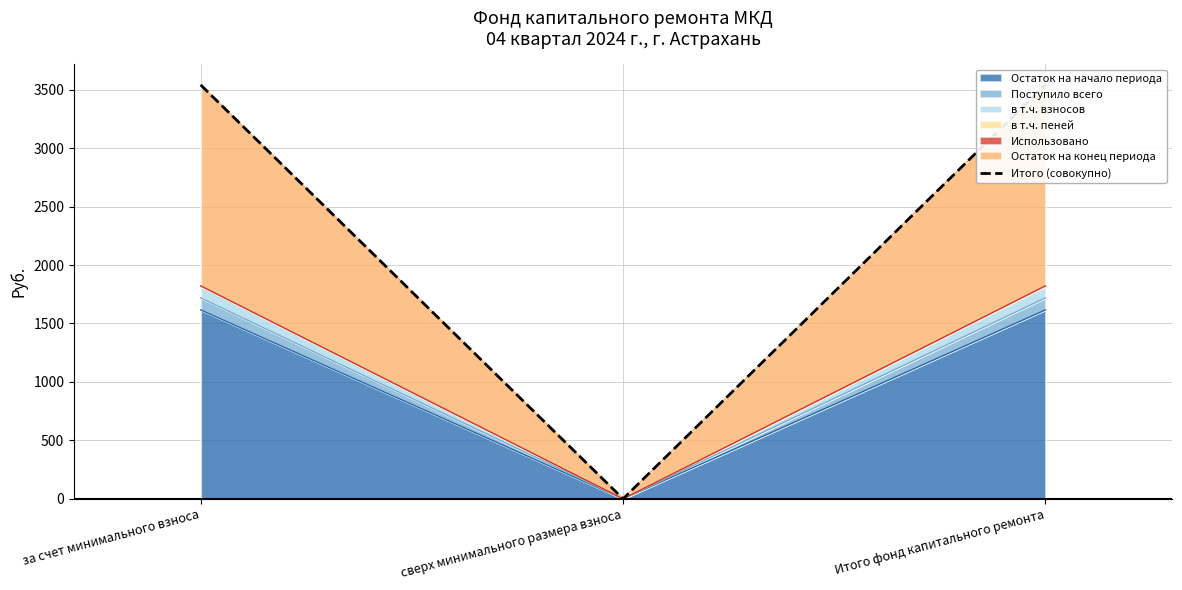

Reading left to right, what are all the values shown in this chart?

за счет минимального взноса=3540.8	сверх минимального размера взноса=0.0	Итого фонд капитального ремонта=3540.8